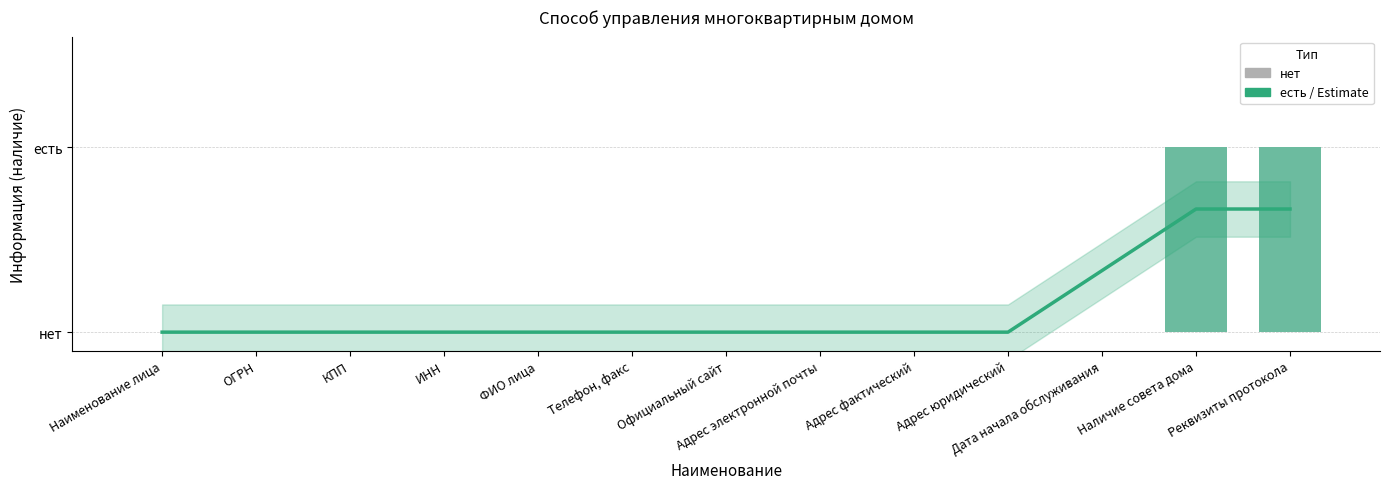

How many Информация values are between 0 and 1?

13